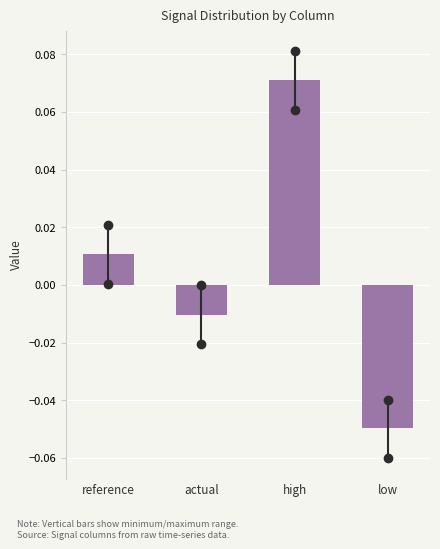

Which has a higher value, reference or high?

high